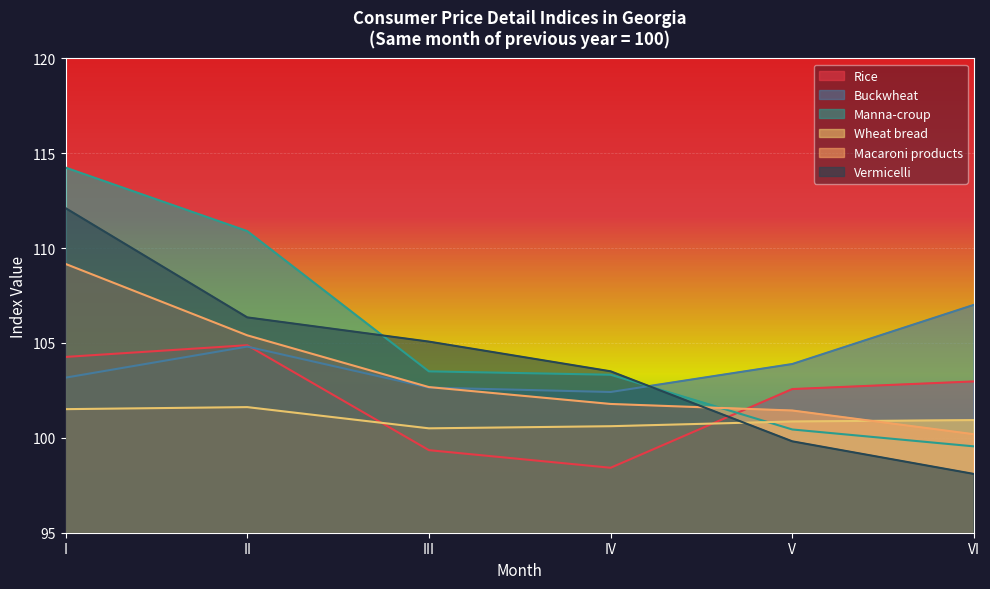

What is the minimum value for Wheat bread?

100.5